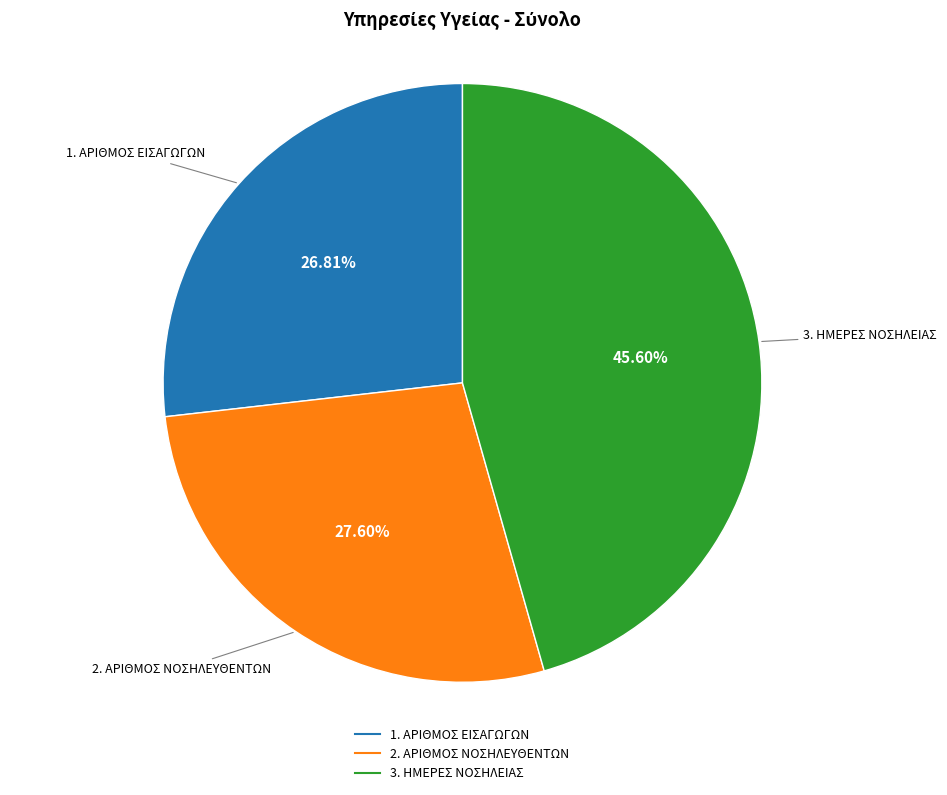

What percentage is the 3. ΗΜΕΡΕΣ ΝΟΣΗΛΕΙΑΣ slice, to the nearest percent?

46%